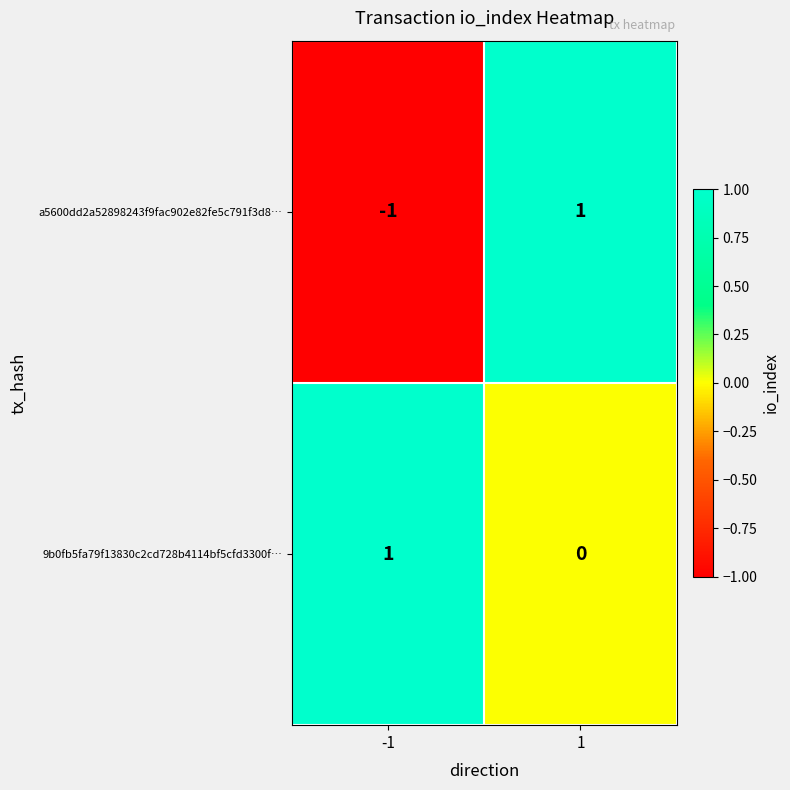

What is the difference between the highest and lowest values at 1?

1